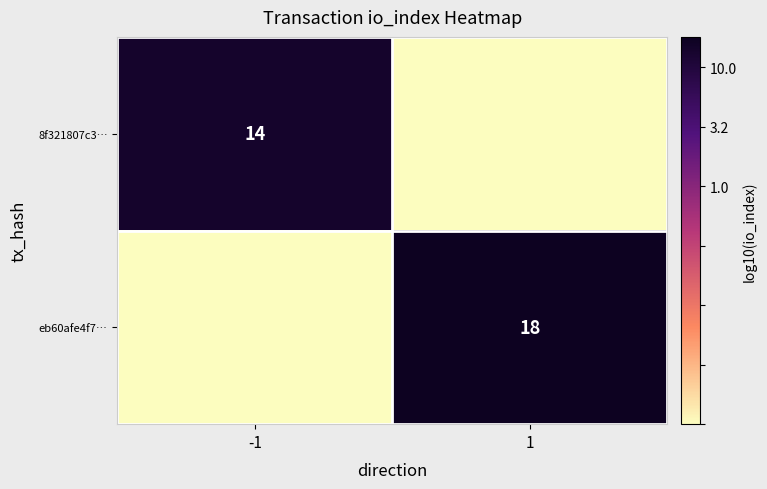

The eb60afe4f7… series shows 7 at 1. True or false?

False